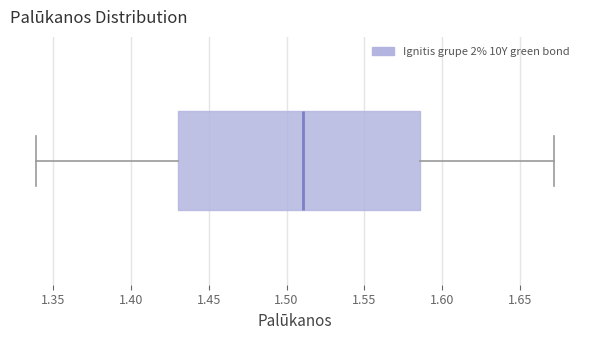

Transcribe this box plot: give where the median line is, the range the box spans, and where the two whiskers end, as read against the x-axis. The values are not printed on the chart, so give them approximately, as read against the axis.

median 1.510, box 1.430 to 1.585, whiskers 1.340 to 1.670